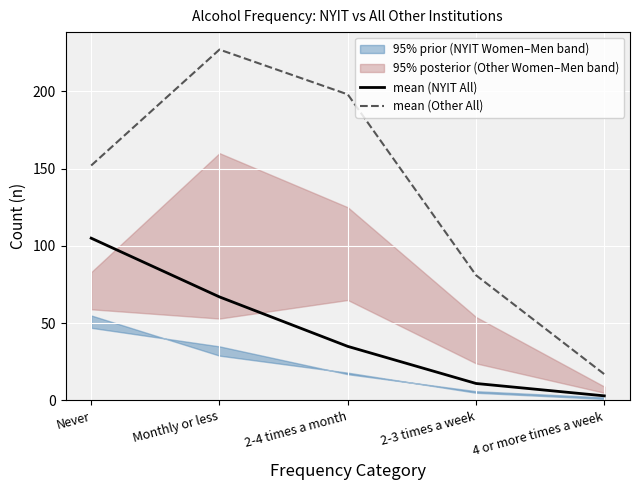

Reading left to right, transcribe all the data shown in this chart.

mean (NYIT All): Never=105	Monthly or less=67	2-4 times a month=35	2-3 times a week=11	4 or more times a week=3
mean (Other All): Never=152	Monthly or less=227	2-4 times a month=198	2-3 times a week=81	4 or more times a week=17